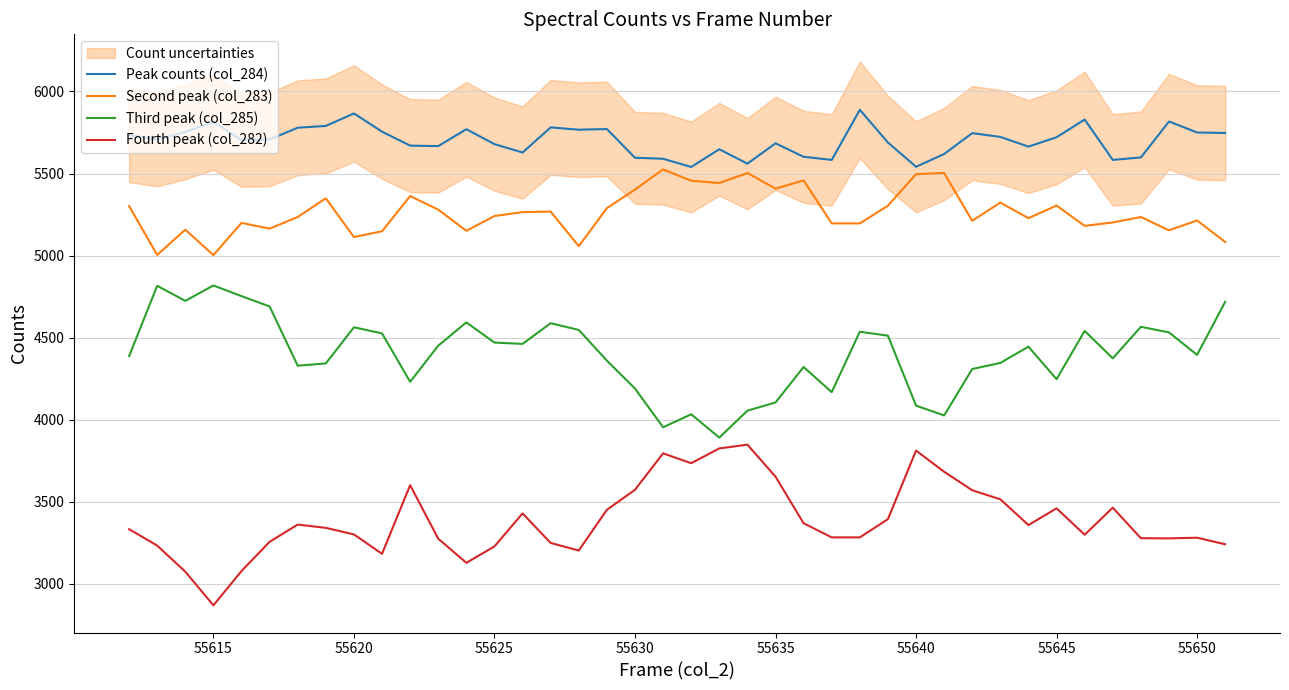

At which category does Peak counts (col_284) reach its first local peak?

55615